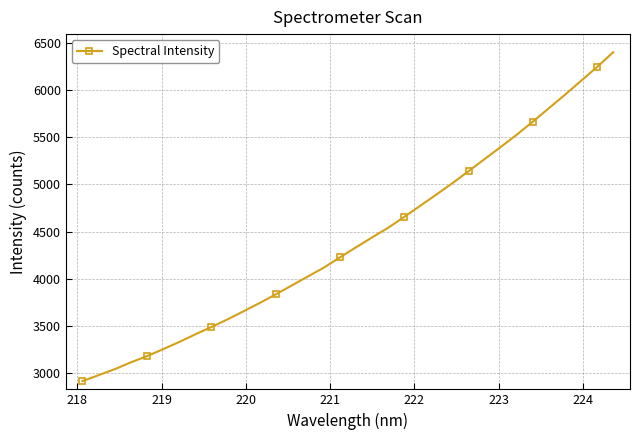

How many lines are shown in the chart?

1